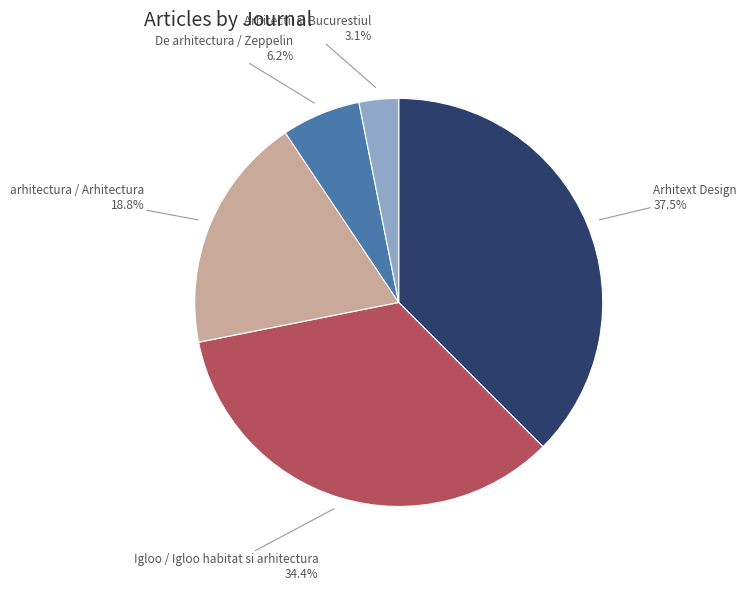

To the nearest percent, what is the average slice percentage?

20%